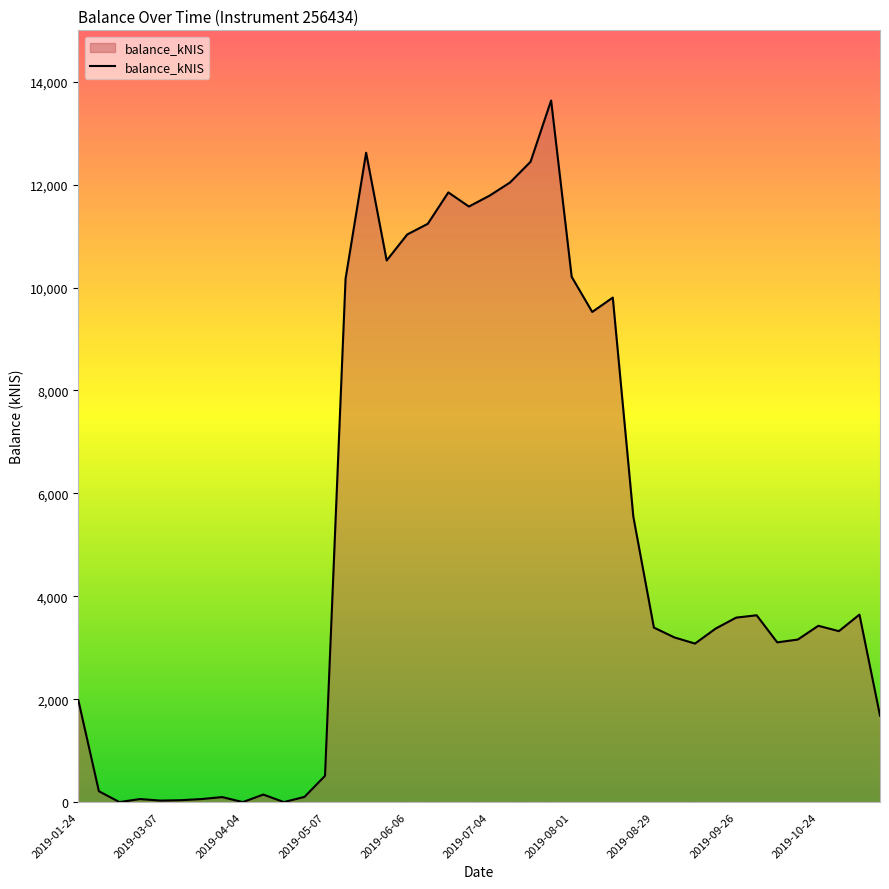

What is the greatest value displayed?

13636.5